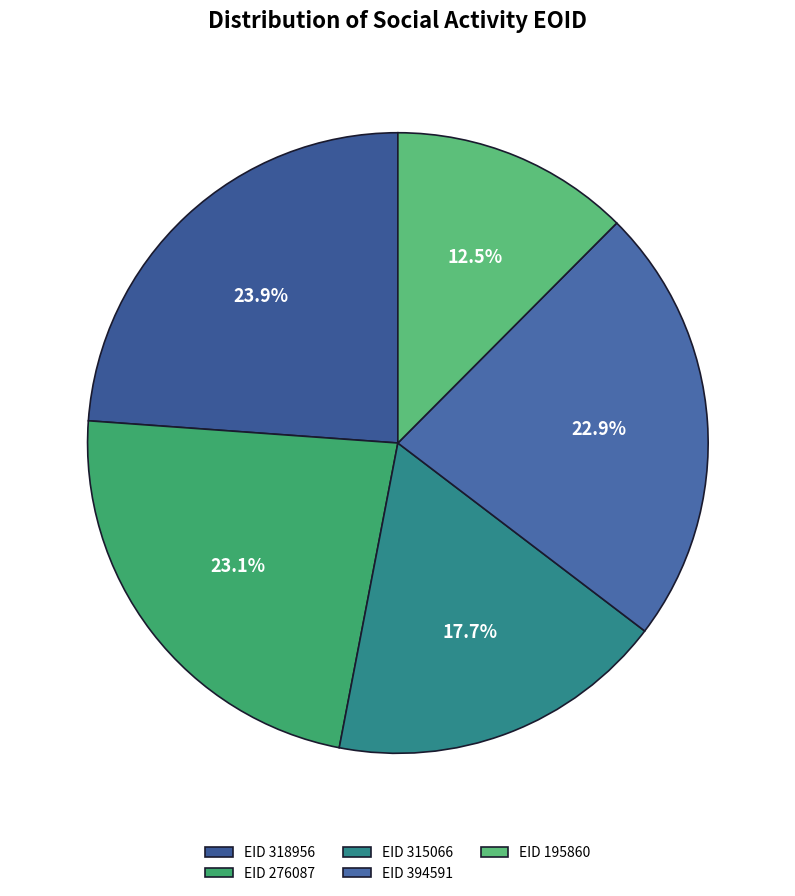

Count the number of slices in the pie.

5